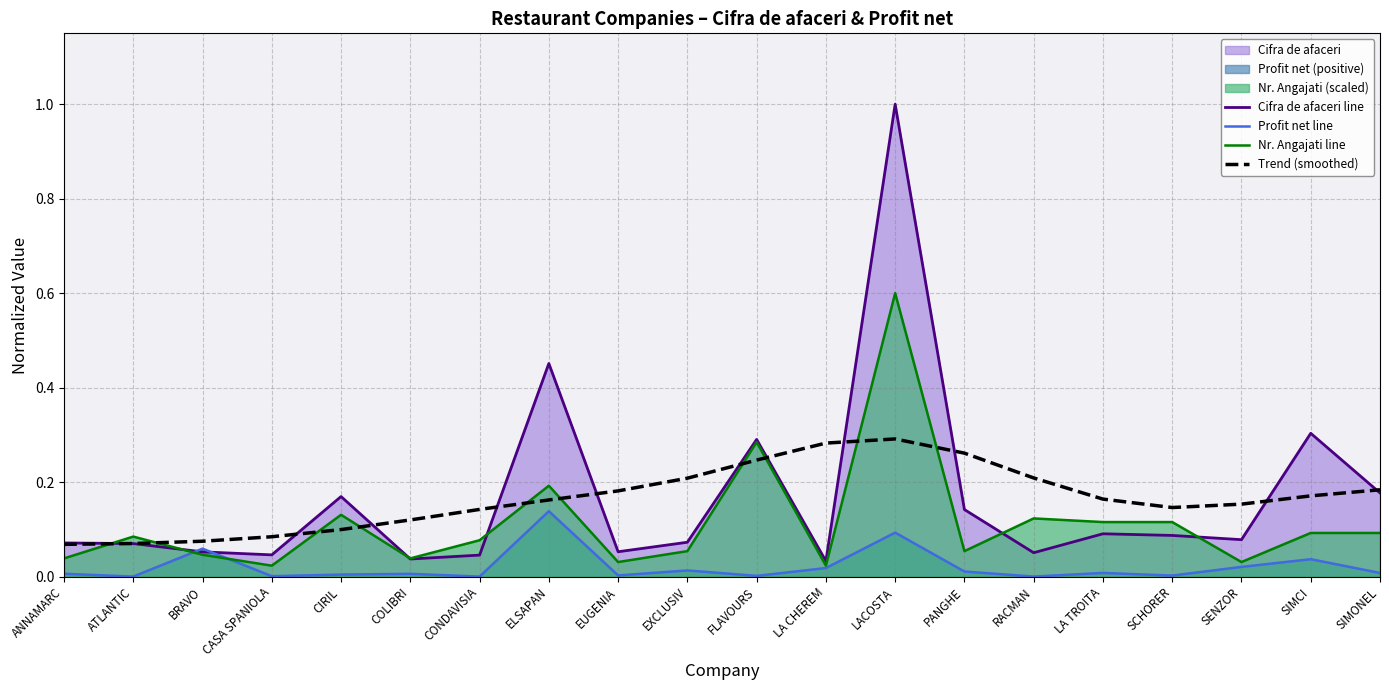

What is the value of the Trend (smoothed) point at the 13th from the left?

0.3